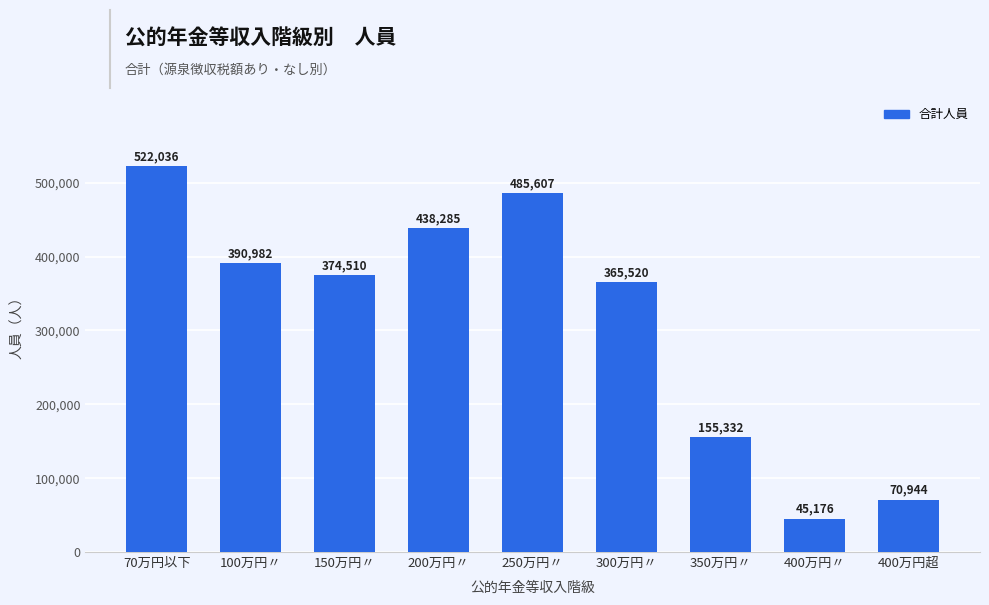

Rank the categories by value from lowest to highest.

400万円〃, 400万円超, 350万円〃, 300万円〃, 150万円〃, 100万円〃, 200万円〃, 250万円〃, 70万円以下